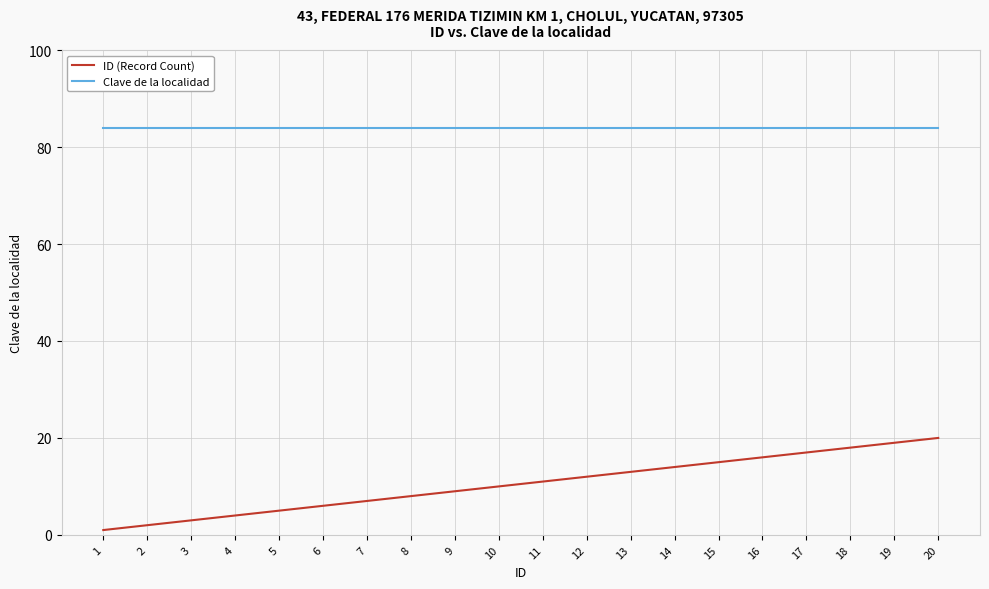

True or false: ID (Record Count) has more than 0 interior local peaks.

False